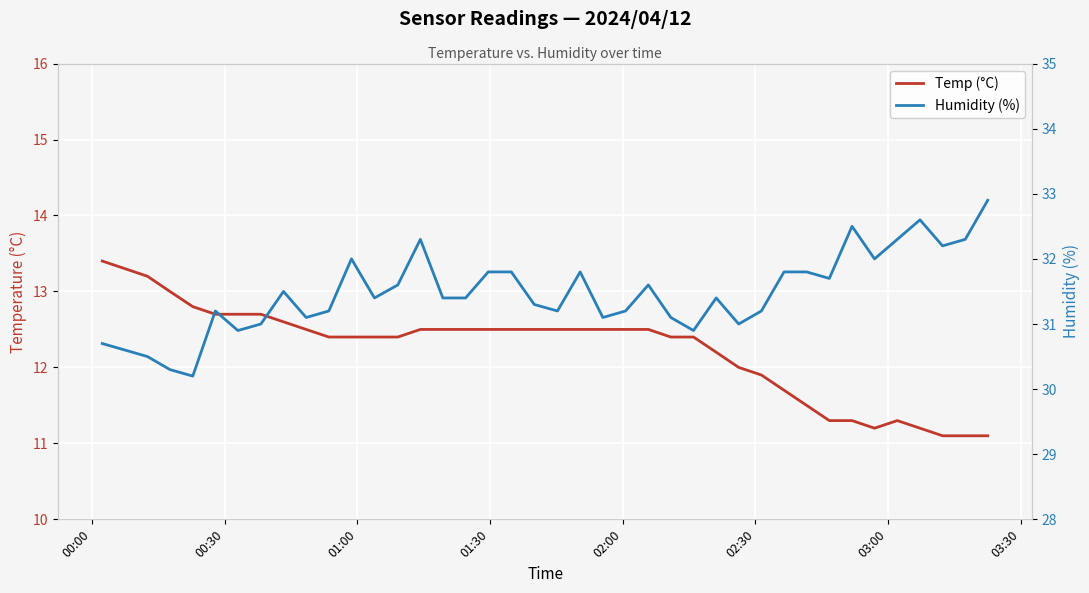

How many categories are shown in the chart?

40